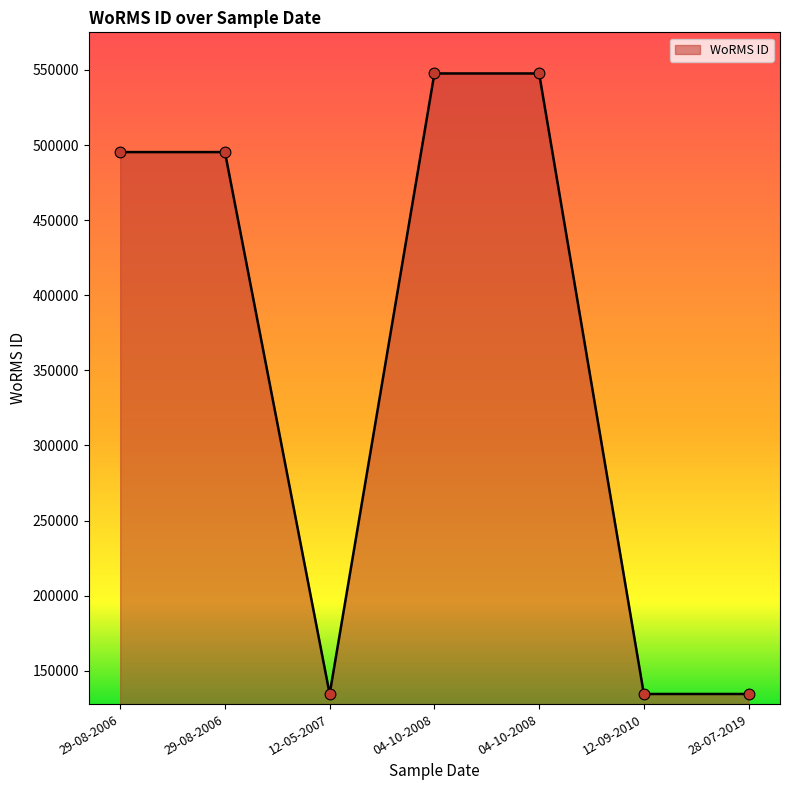

Is this an area chart (filled region under the line)?

Yes